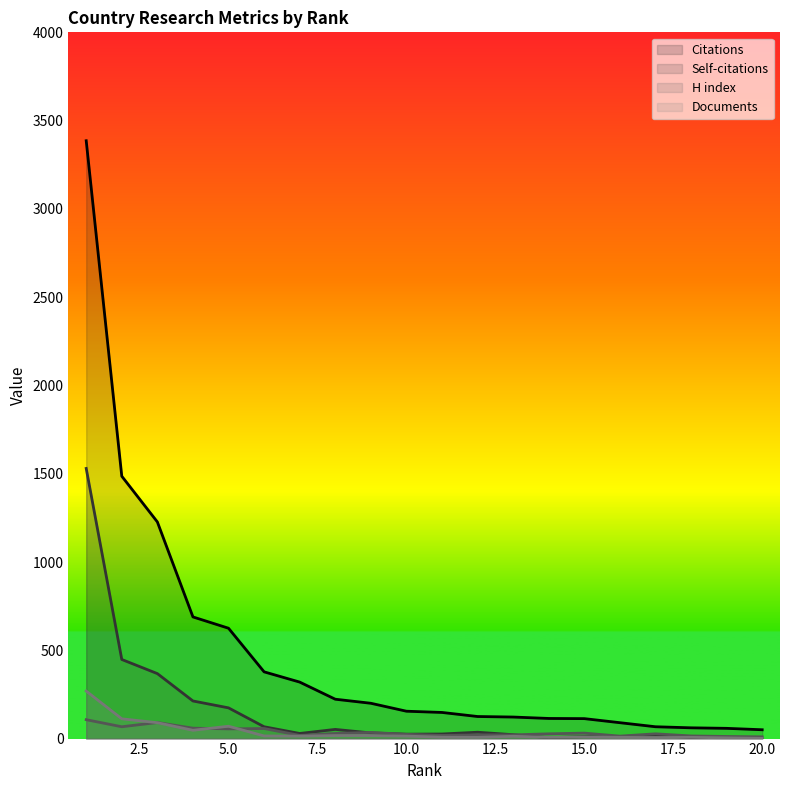

True or false: Citations has a value of 61 at 8.

False